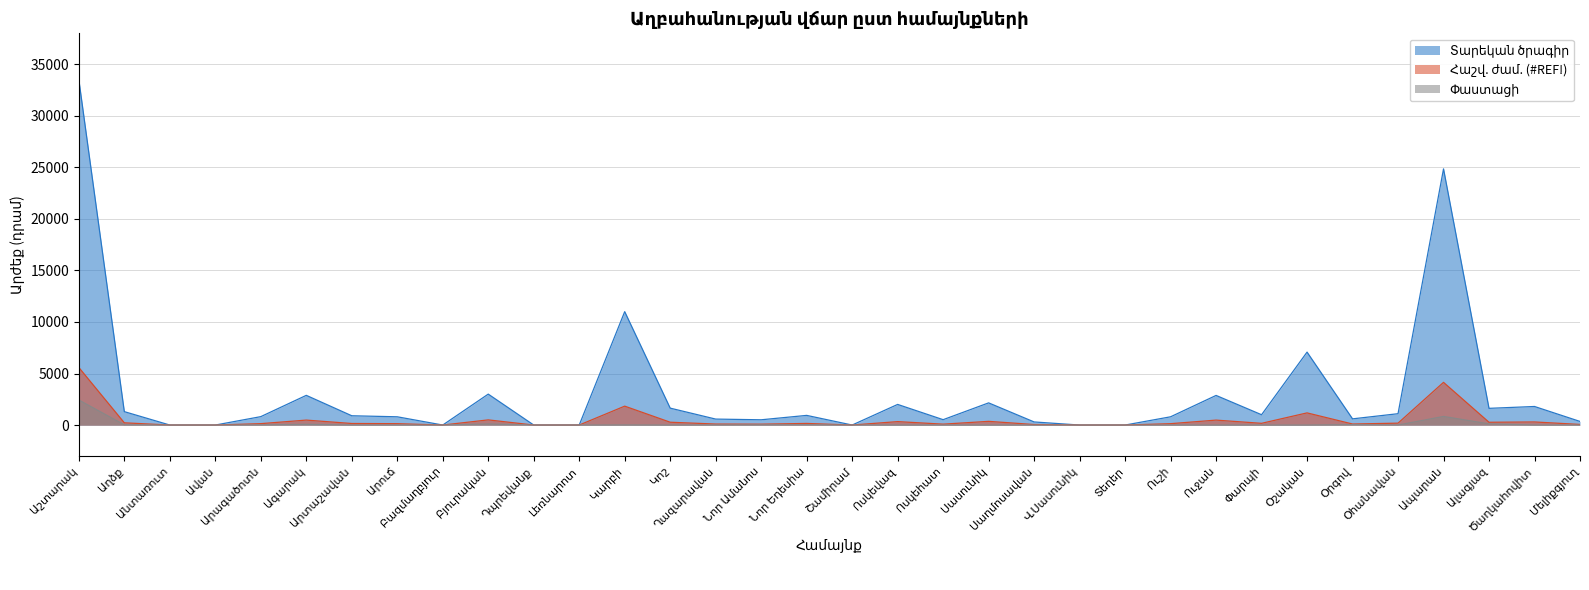

At which category is the sum across all series the highest?

Աշտարակ